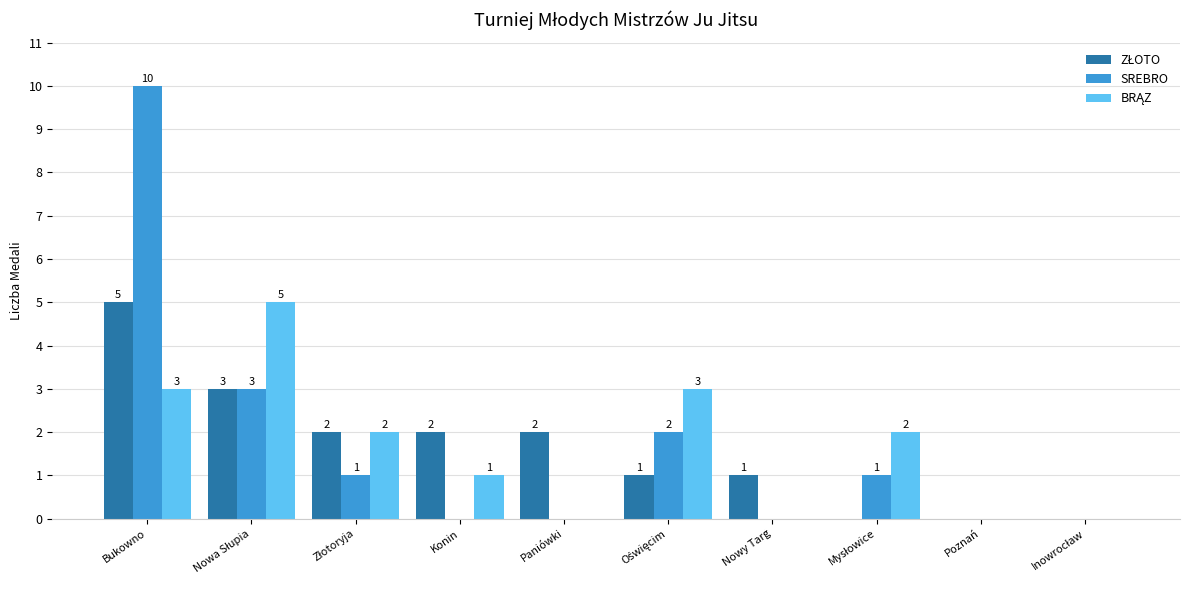

The value of SREBRO at Konin is 0. True or false?

True